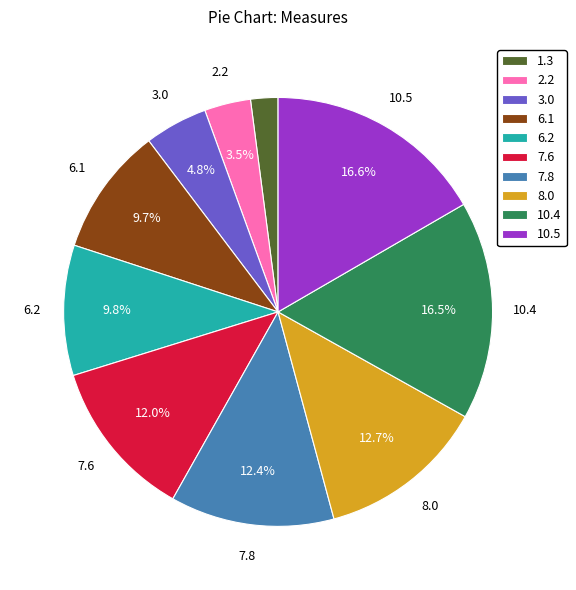

Which has a higher value, 7.6 or 10.4?

10.4